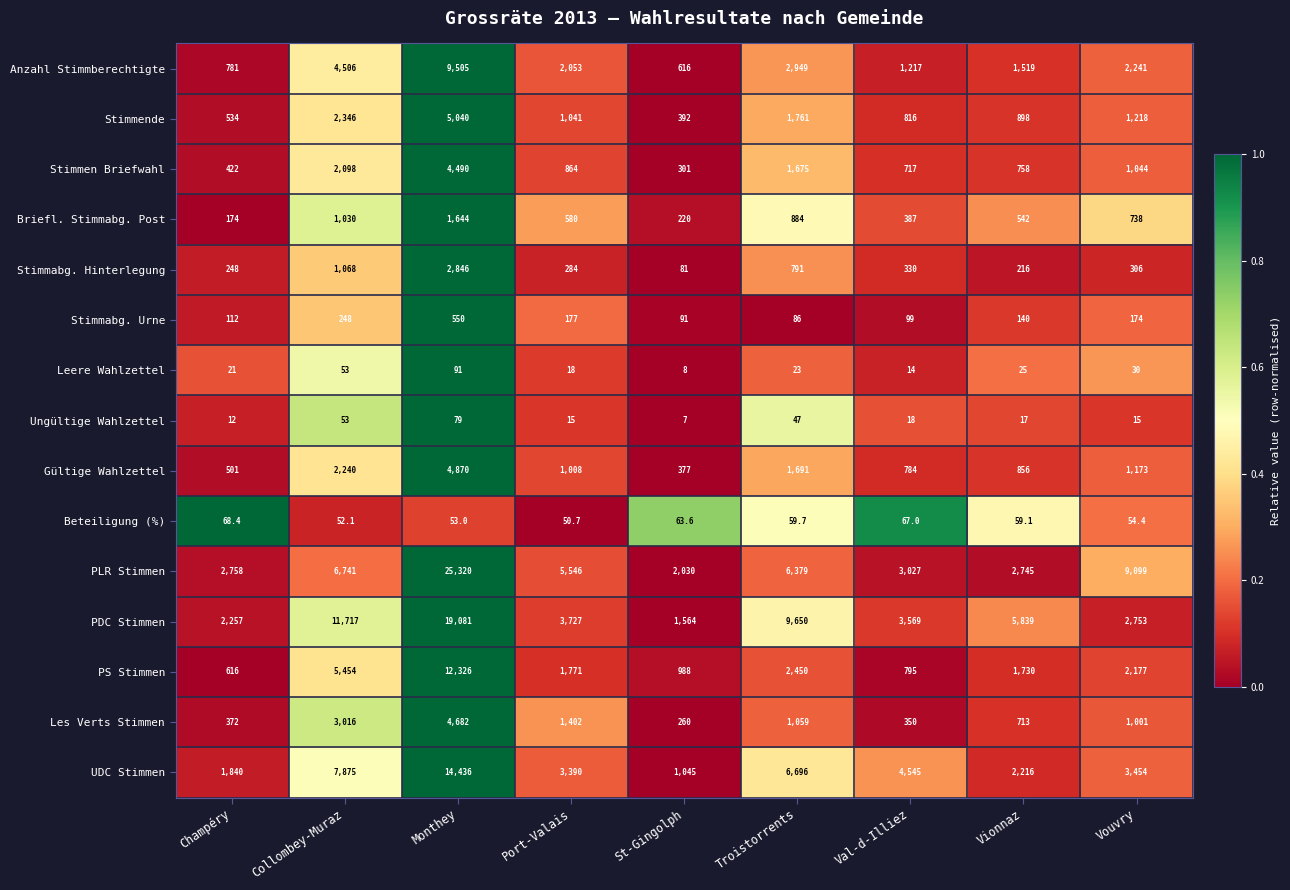

At which category is the sum across all series the highest?

Monthey